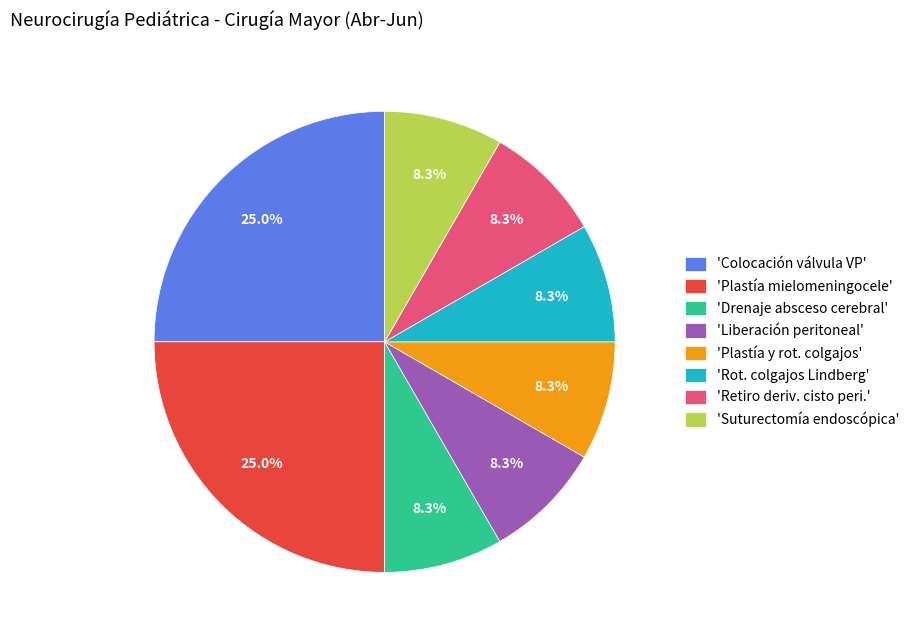

Does 'Suturectomía endoscópica' account for over 50% of the chart?

No